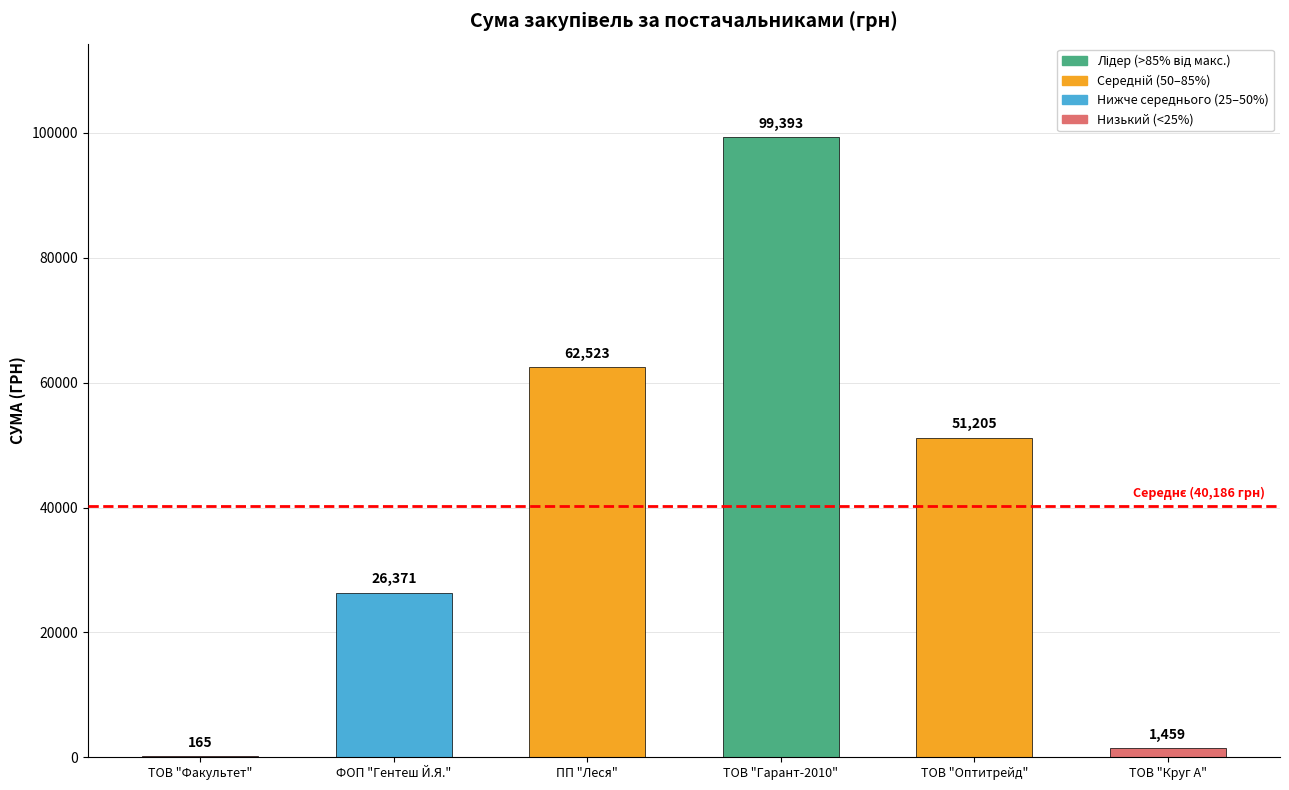

Between ТОВ "Оптитрейд" and ФОП "Гентеш Й.Я.", which is larger?

ТОВ "Оптитрейд"